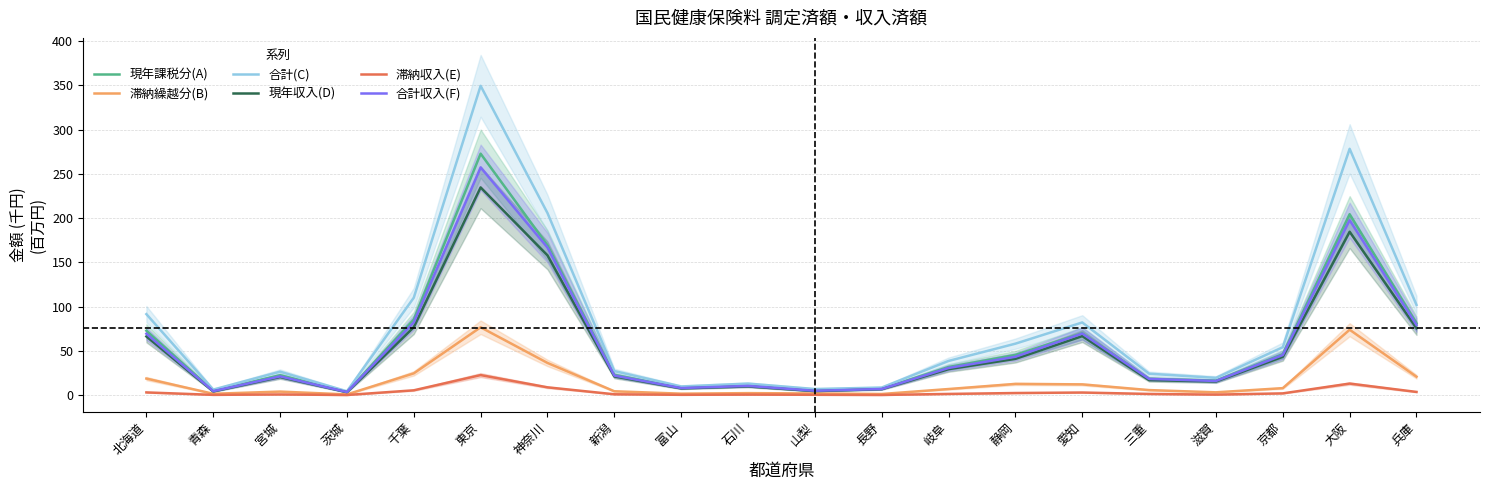

At how many categories does at least one series exceed 137?

3